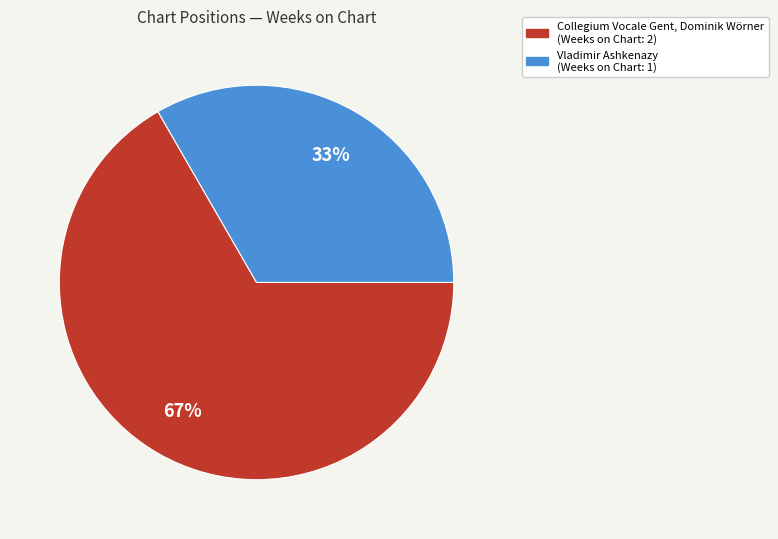

What is the smallest slice in the pie chart?

Vladimir Ashkenazy